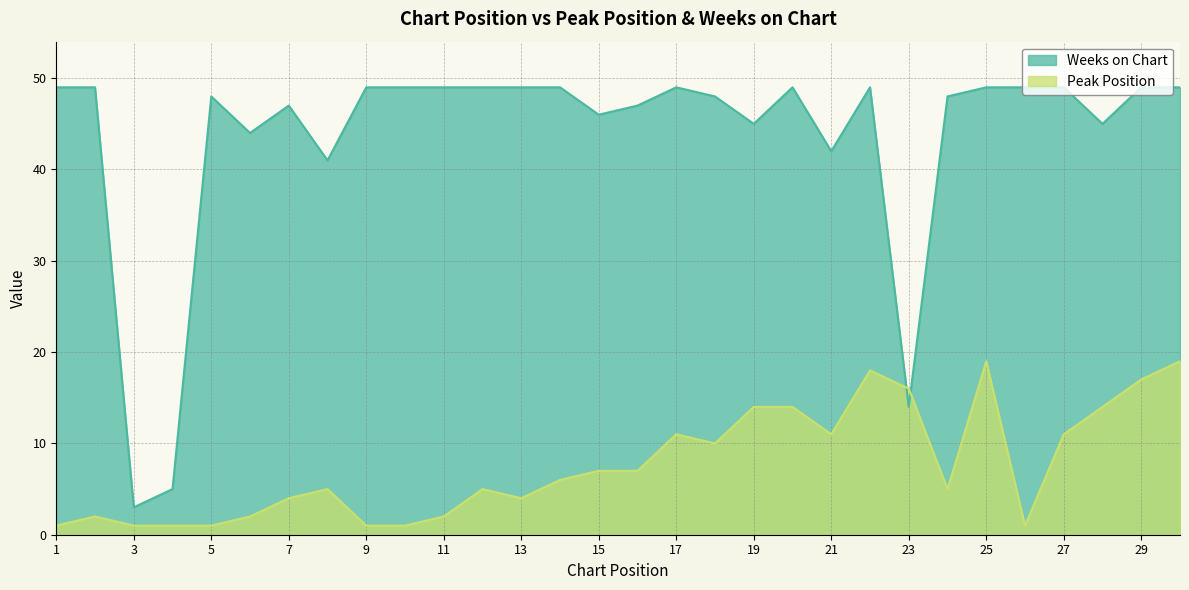

Which category has the lowest value in the Weeks on Chart series?

3